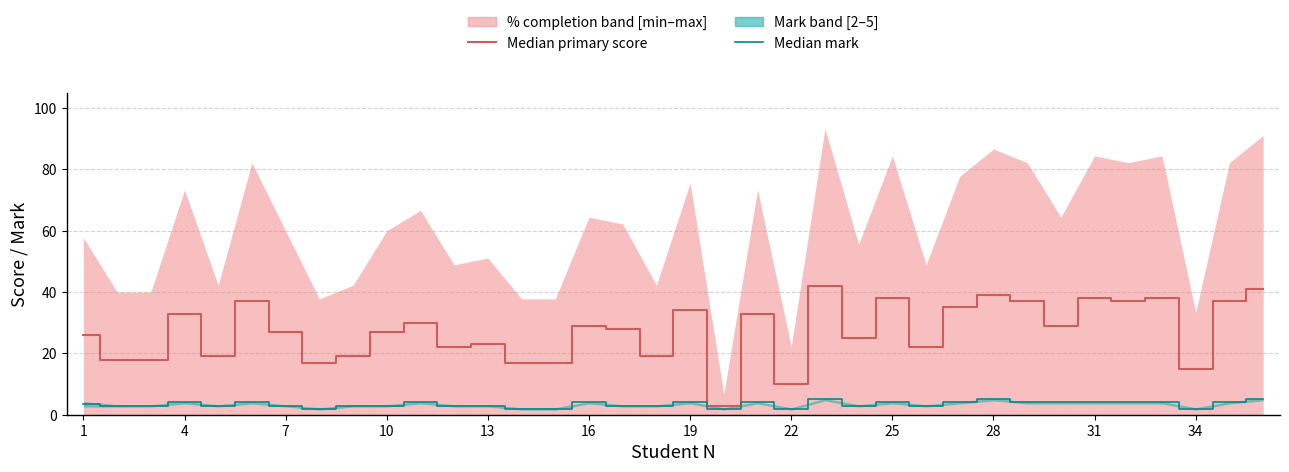

Which series has the widest spread of values?

Median primary score